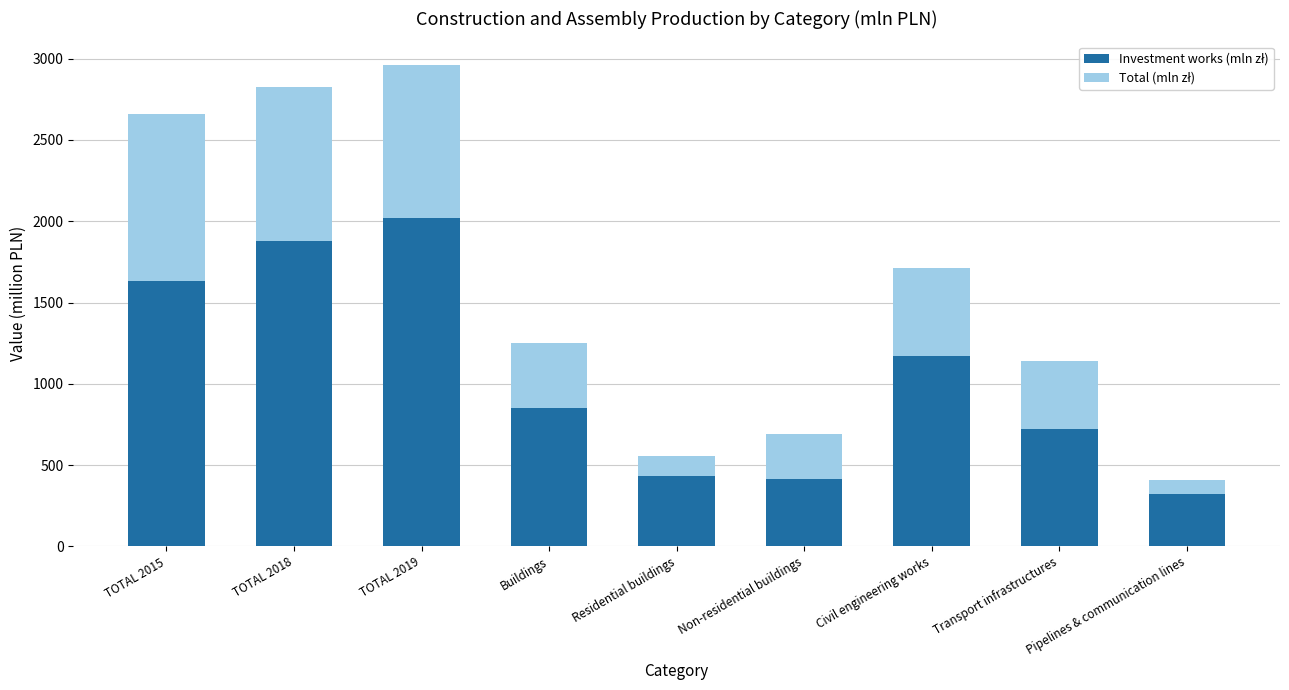

At which category is the sum across all series the highest?

TOTAL 2019